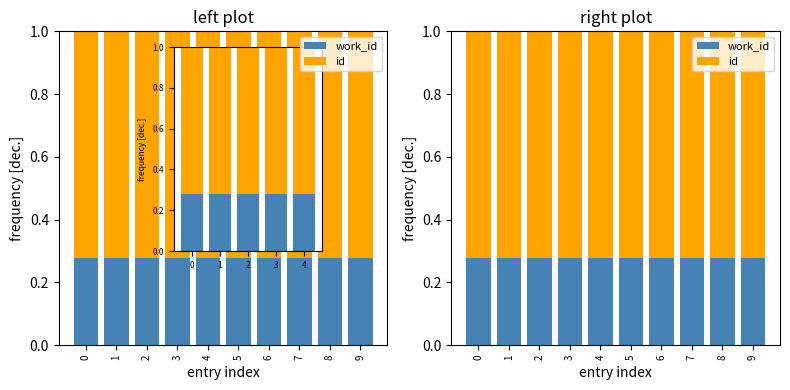

At which category does the chart reach its minimum across all series?

6